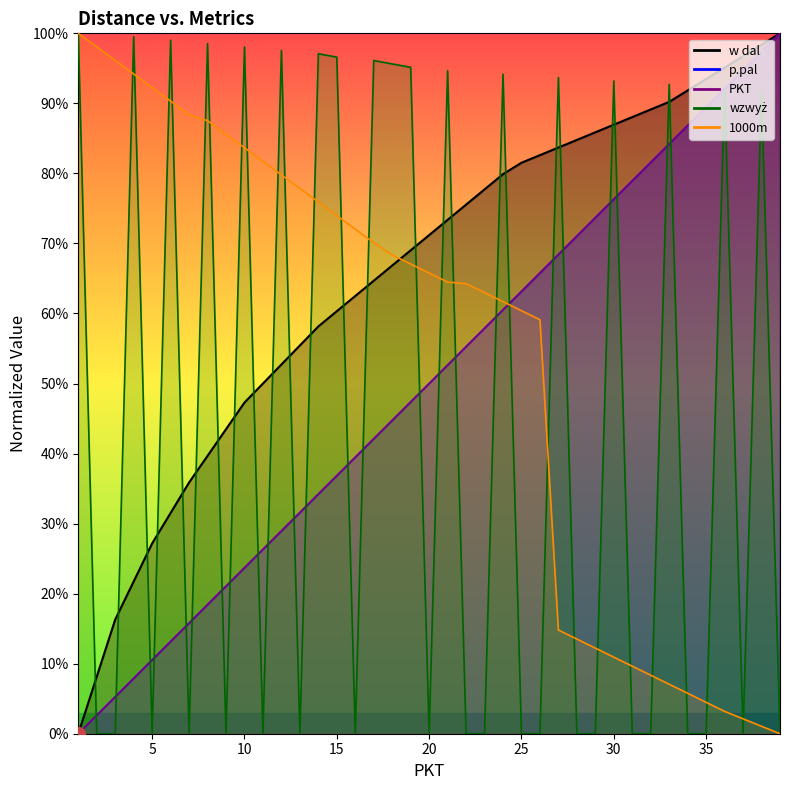

True or false: p.pal has a value of 13.2 at 6.

True